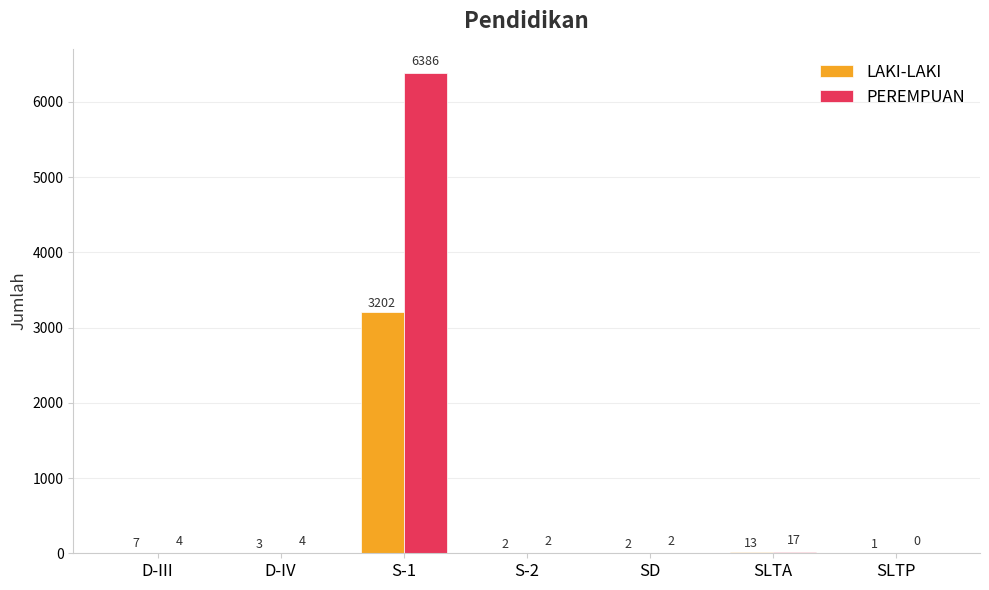

What is the highest value of the LAKI-LAKI series?

3202